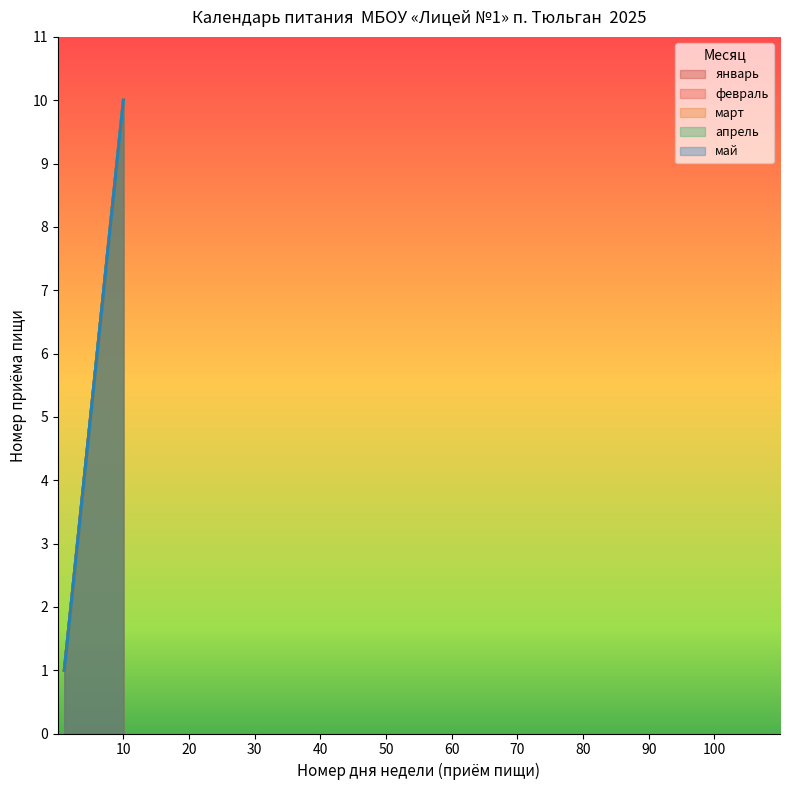

How many data points does each series have?

10